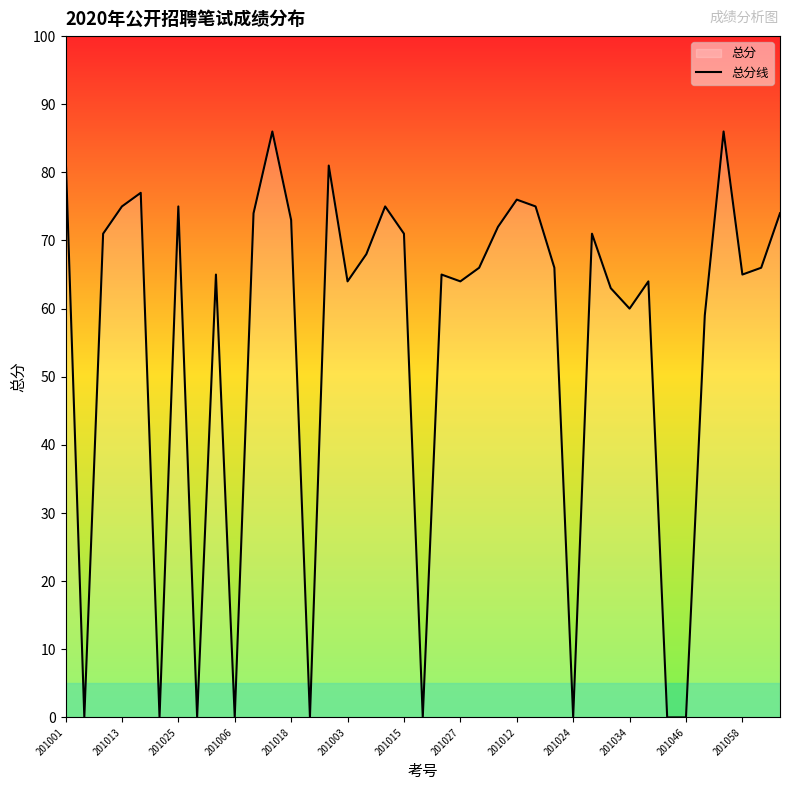

How many lines are shown in the chart?

1